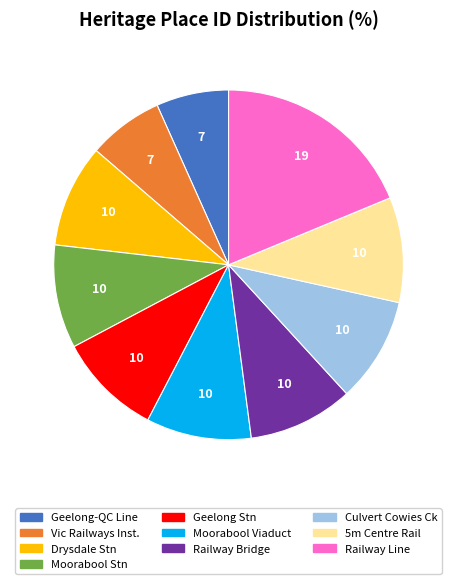

The Drysdale Stn slice represents 10% of the pie. True or false?

True